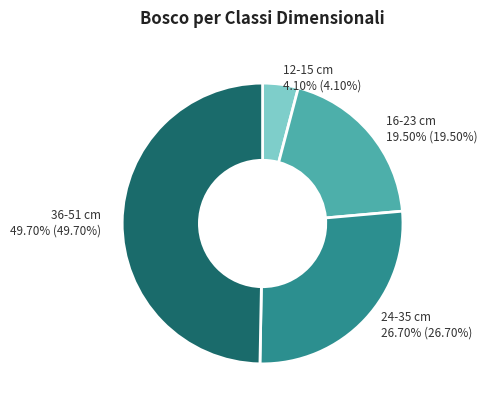

To the nearest percent, what portion does 36-51 cm represent?

50%